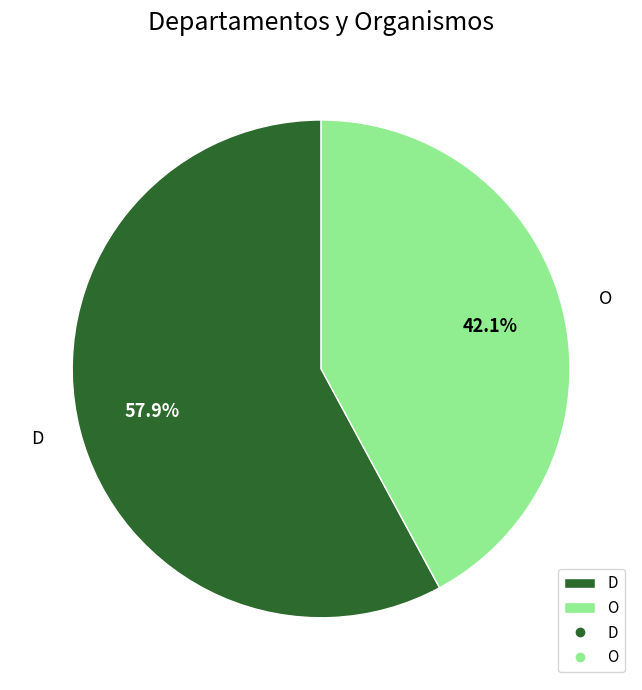

Approximately how many times larger is the value at D compared to O?

1.4